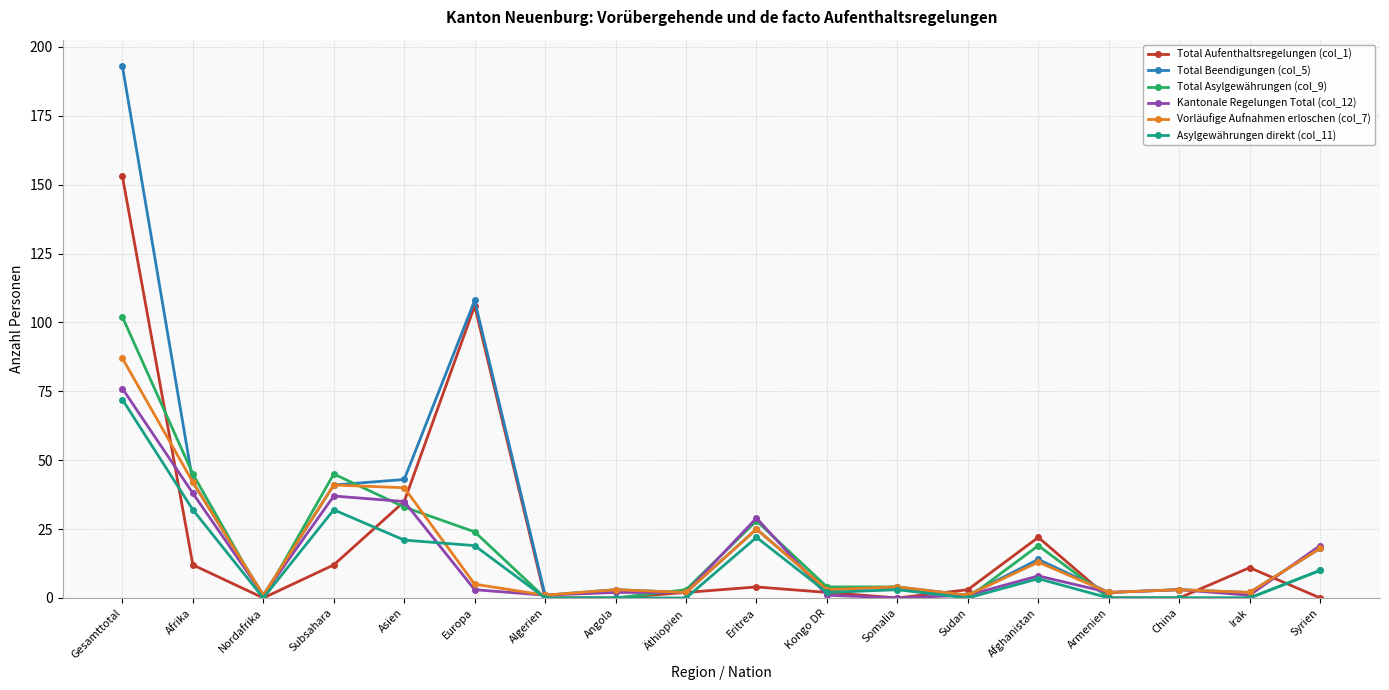

Reading left to right, extract all data points from this chart.

Total Aufenthaltsregelungen (col_1): 153	12	0	12	35	106	0	0	2	4	2	0	3	22	0	0	11	0
Total Beendigungen (col_5): 193	42	1	41	43	108	1	3	2	25	3	4	1	14	2	3	2	18
Total Asylgewährungen (col_9): 102	45	0	45	33	24	0	0	3	28	4	4	0	19	0	0	0	10
Kantonale Regelungen Total (col_12): 76	38	1	37	35	3	1	2	2	29	1	0	1	8	2	3	1	19
Vorläufige Aufnahmen erloschen (col_7): 87	42	1	41	40	5	1	3	2	25	3	4	1	13	2	3	2	18
Asylgewährungen direkt (col_11): 72	32	0	32	21	19	0	0	0	22	2	3	0	7	0	0	0	10